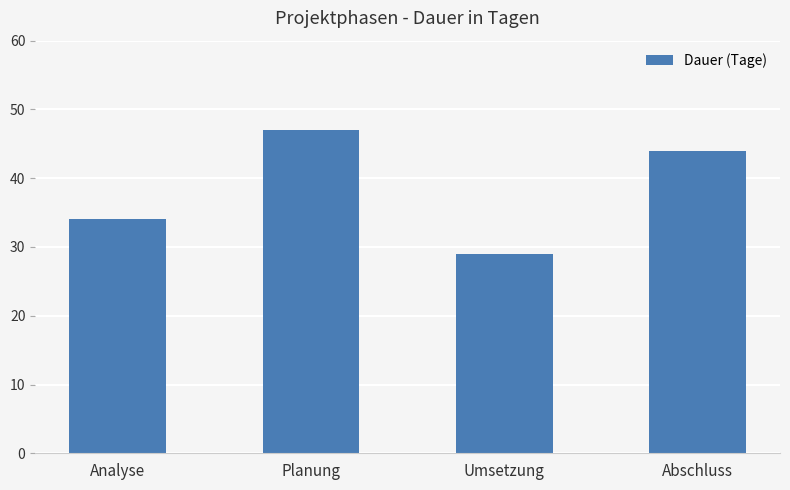

Rank the categories by value from highest to lowest.

Planung, Abschluss, Analyse, Umsetzung